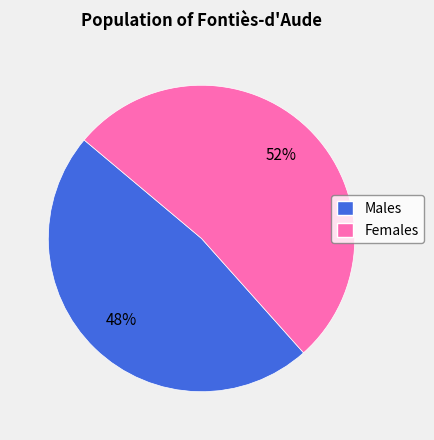

To the nearest percent, what is the average slice percentage?

50%